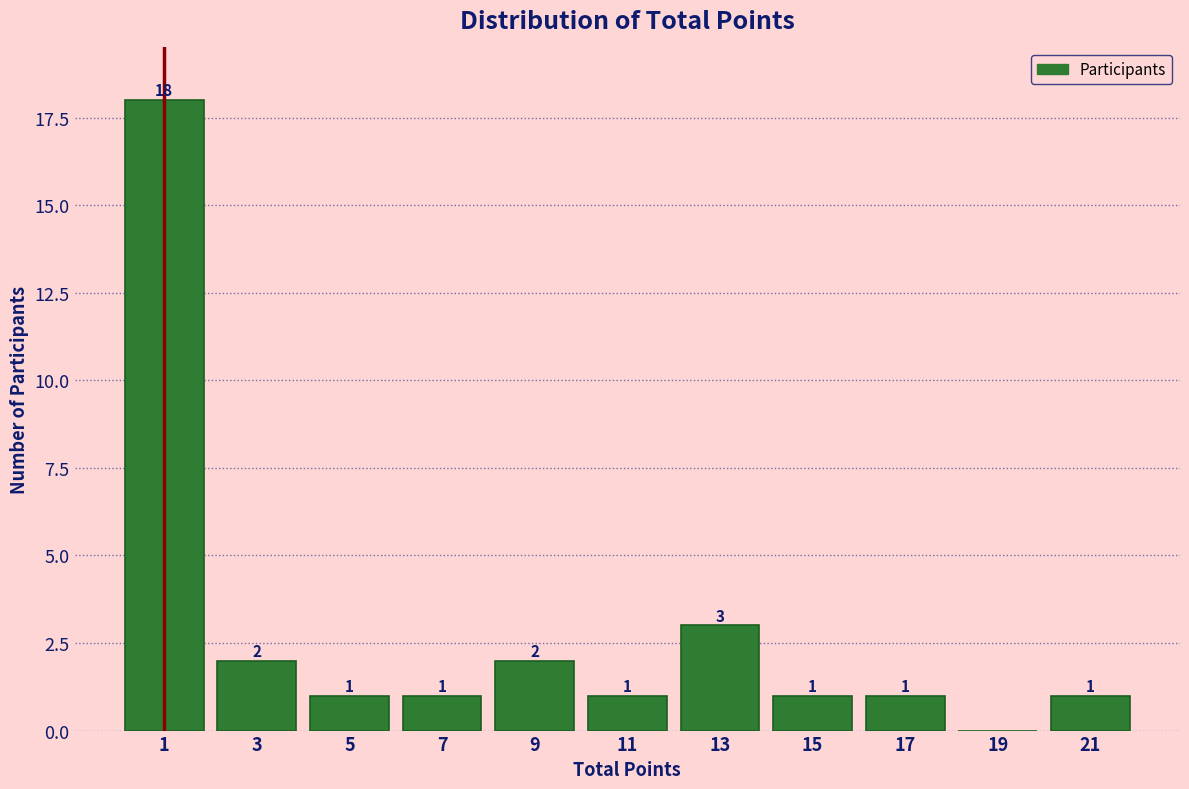

Over which range of the x-axis is the bar tallest?

0 to 2